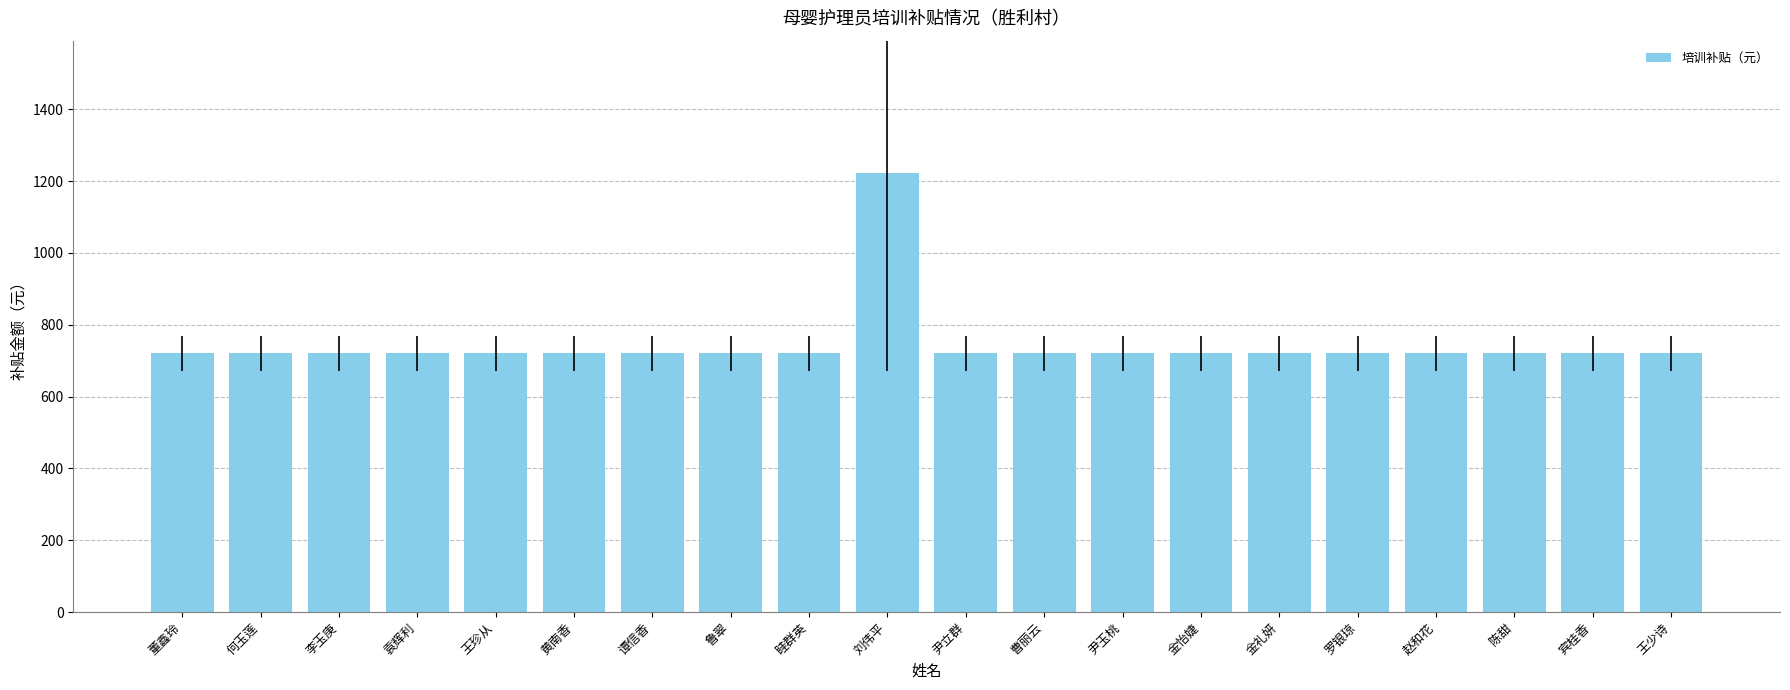

Approximately how many times larger is the value at 何玉莲 compared to 谭信香?

1.0